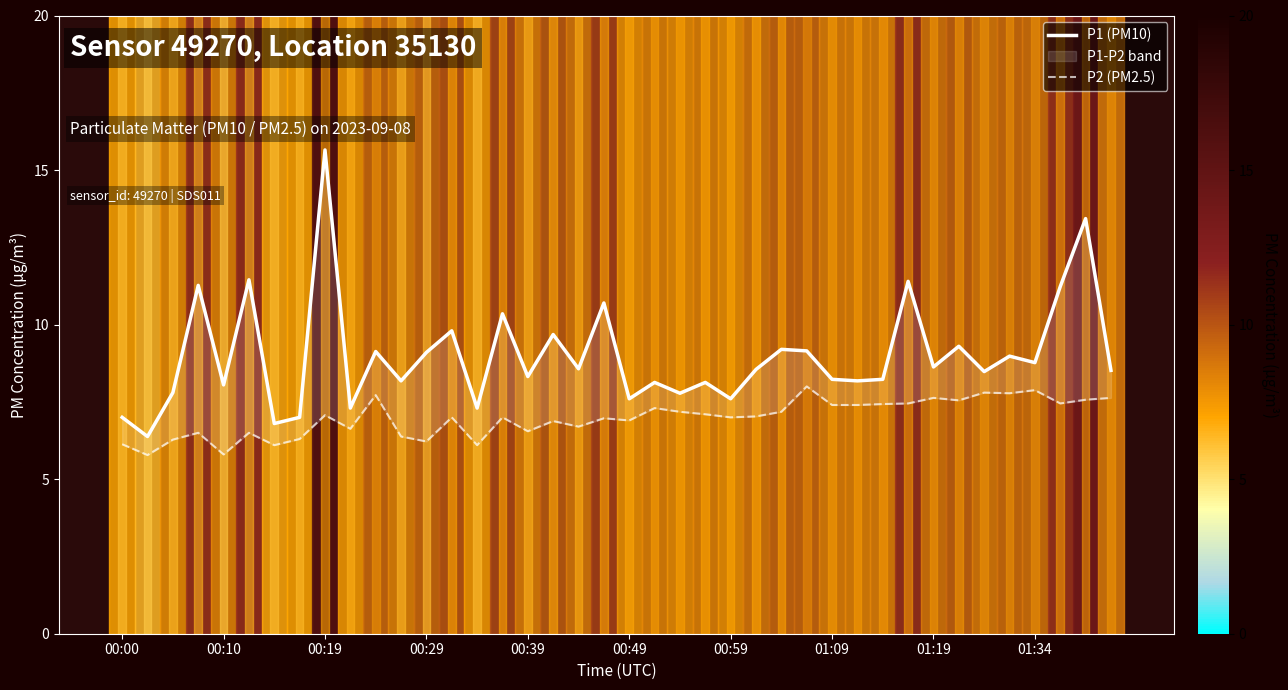

What is the total value across all series at 00:49?

14.5